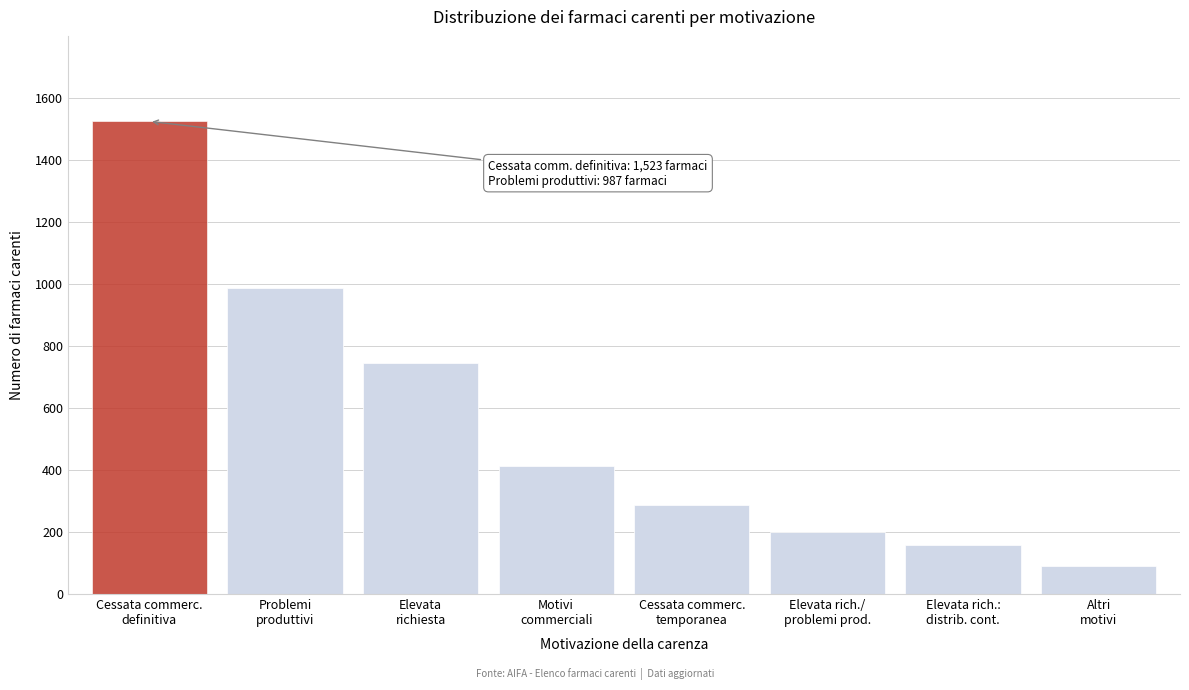

Reading left to right, transcribe all the data shown in this chart.

1523	987	743	412	287	198	156	89